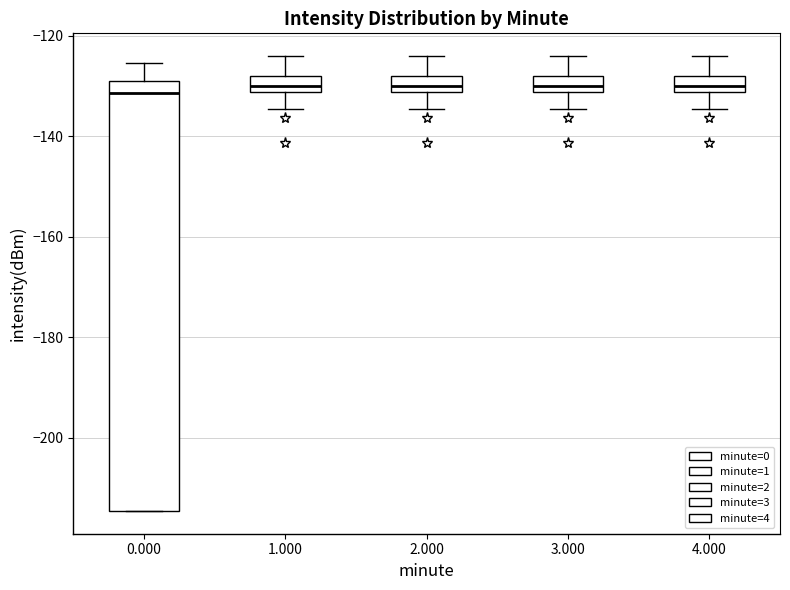

Comparing the boxes themselves (not the whiskers), which one is the tallest?

0.000